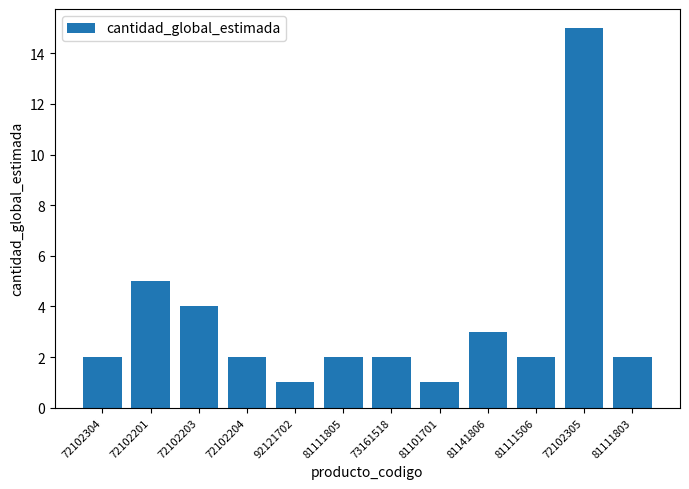

Reading right to left, extract all data points from this chart.

2	15	2	3	1	2	2	1	2	4	5	2